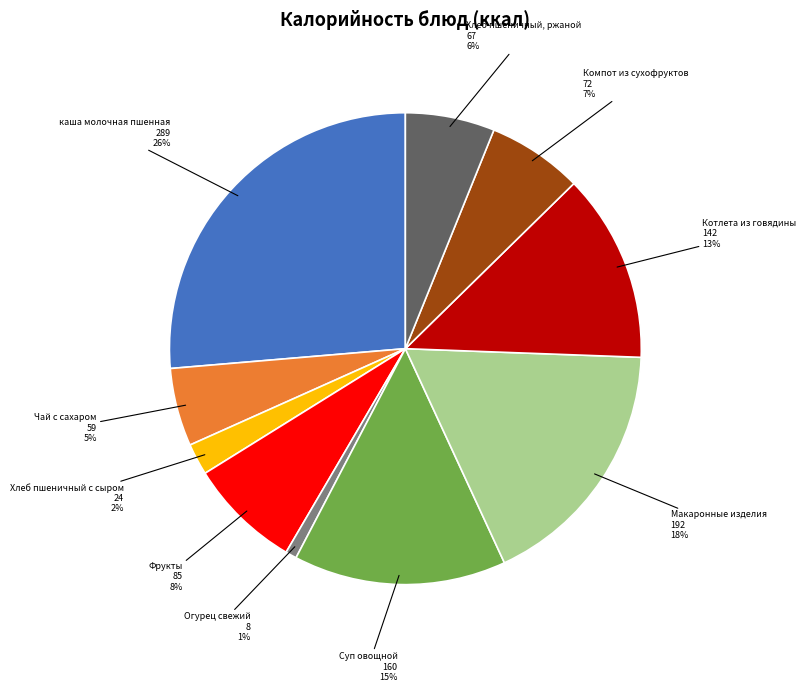

Is there any slice that represents more than half of the pie?

No